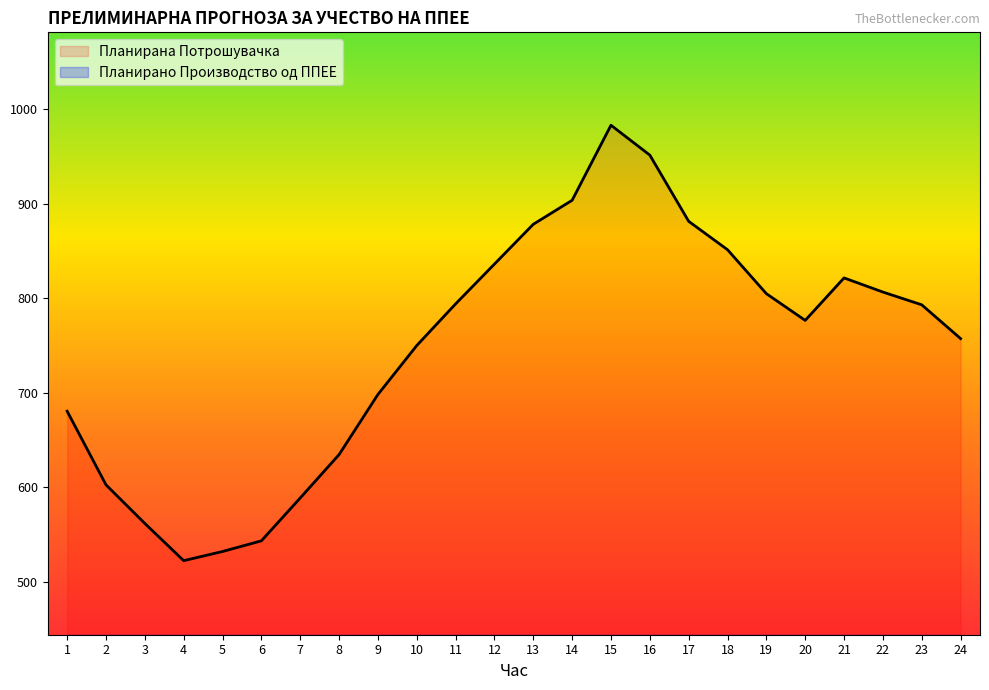

Rank the categories by Планирано Производство од ППЕЕ value from lowest to highest.

1, 2, 5, 24, 4, 6, 3, 21, 8, 22, 20, 10, 7, 9, 23, 19, 11, 12, 13, 14, 18, 17, 15, 16